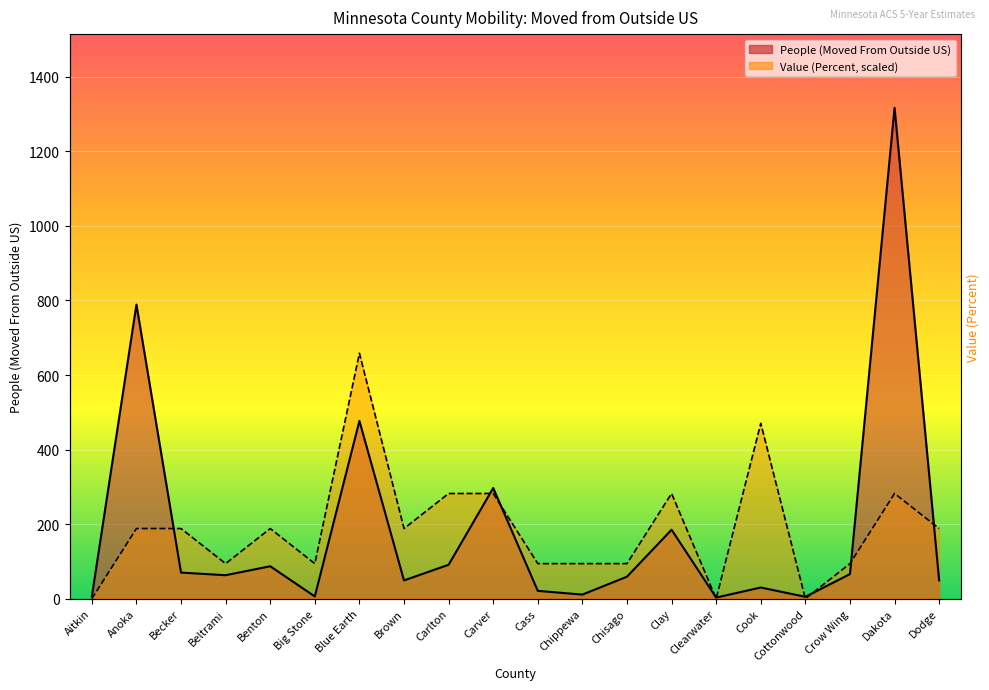

What is the difference between the second highest and second lowest values in the People (Moved From Outside US) series?

784.0